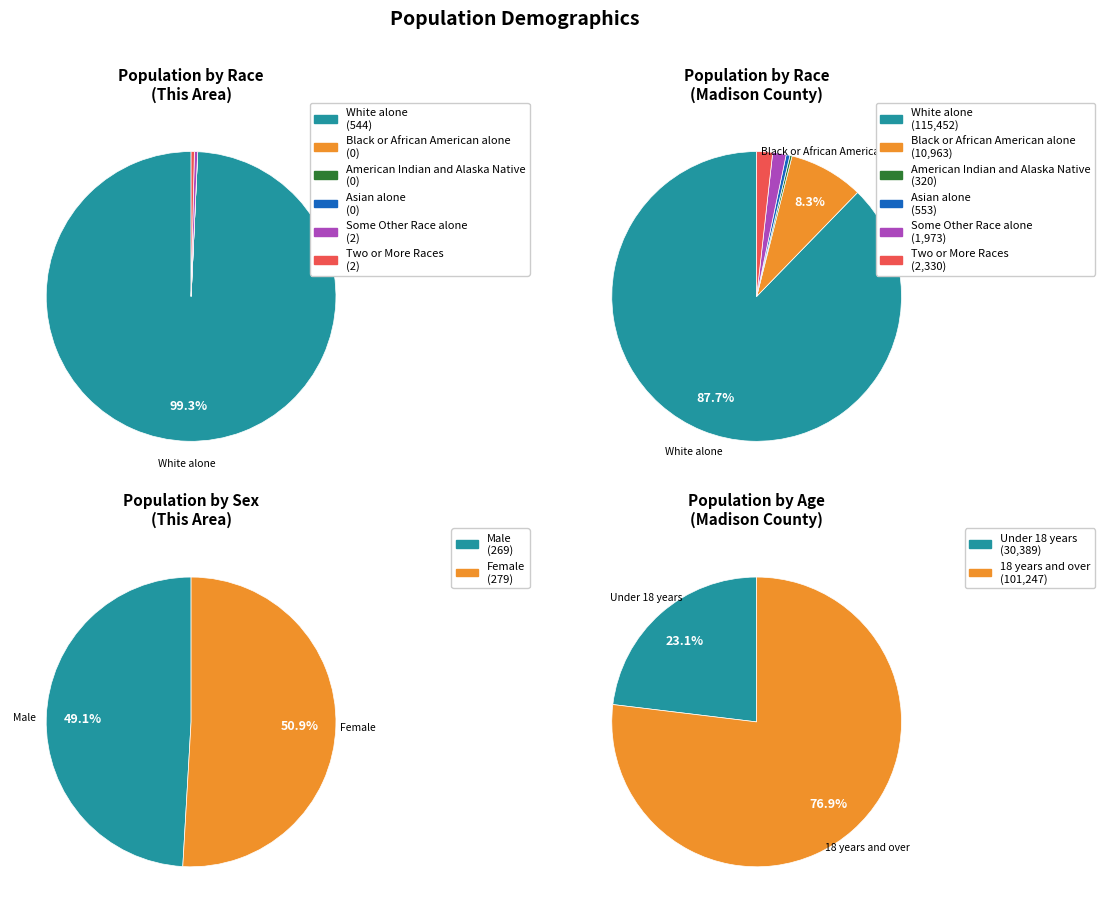

True or false: White alone accounts for 89% of the total.

False